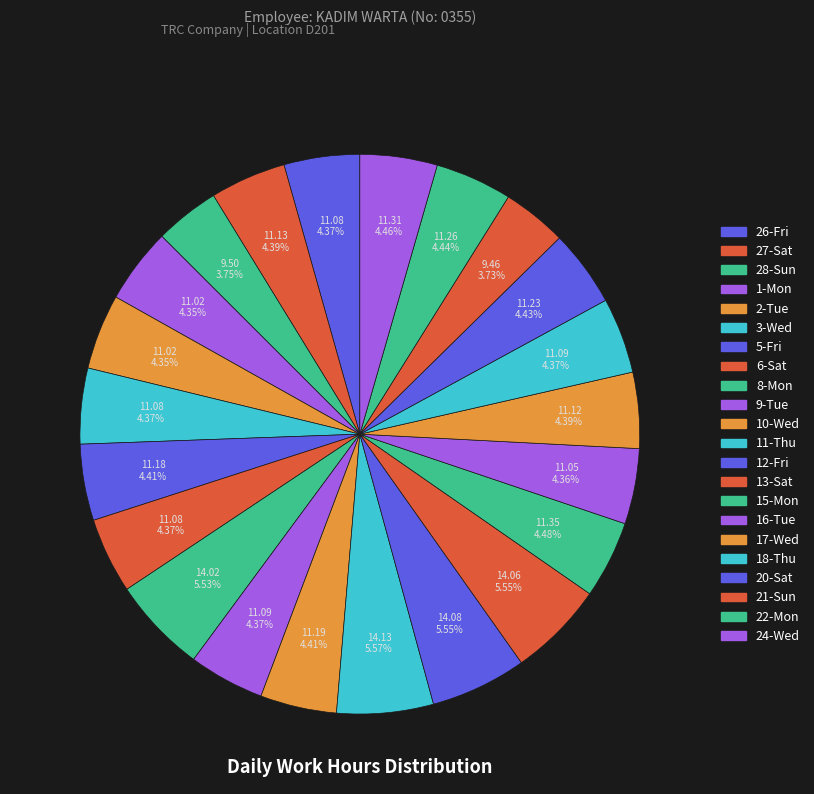

Count the number of slices in the pie.

22